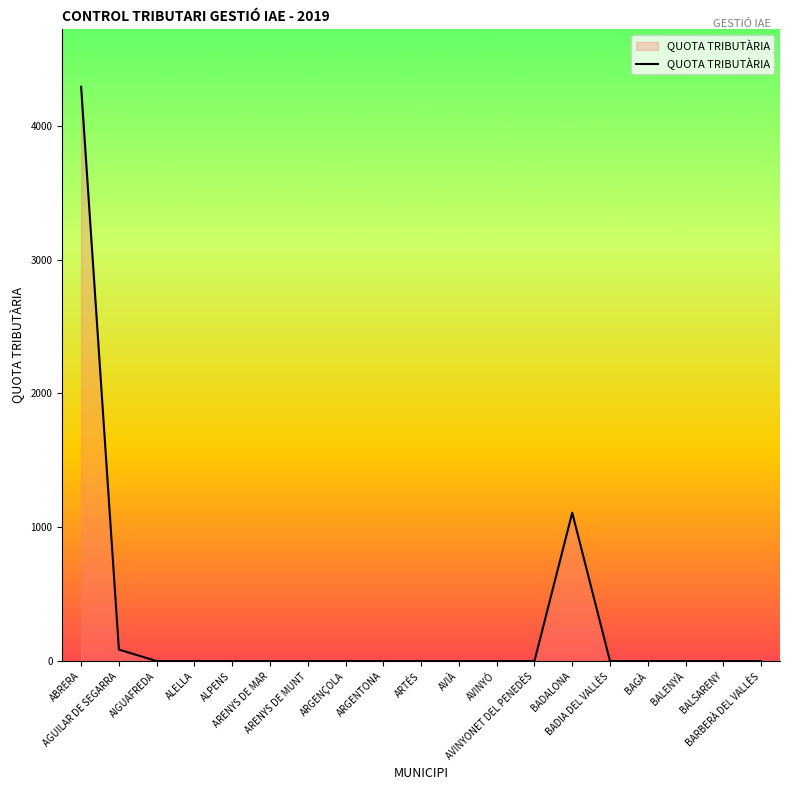

Reading left to right, transcribe all the data shown in this chart.

ABRERA=4292.0	AGUILAR DE SEGARRA=85.9	AIGUAFREDA=0.0	ALELLA=0.0	ALPENS=0.0	ARENYS DE MAR=0.0	ARENYS DE MUNT=0.0	ARGENÇOLA=0.0	ARGENTONA=0.0	ARTÉS=0.0	AVIÀ=0.0	AVINYÓ=0.0	AVINYONET DEL PENEDÈS=0.0	BADALONA=1108.8	BADIA DEL VALLÈS=0.0	BAGÀ=0.0	BALENYÀ=0.0	BALSARENY=0.0	BARBERÀ DEL VALLÈS=0.0